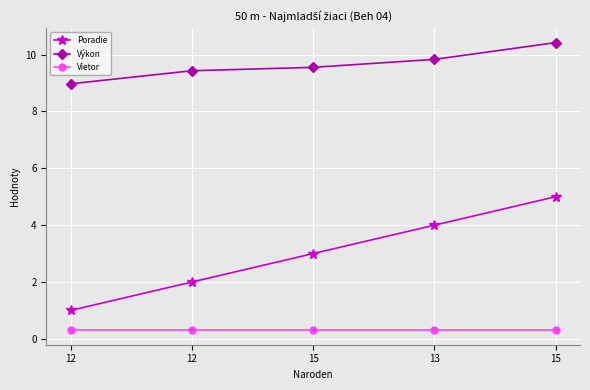

How many lines are shown in the chart?

3